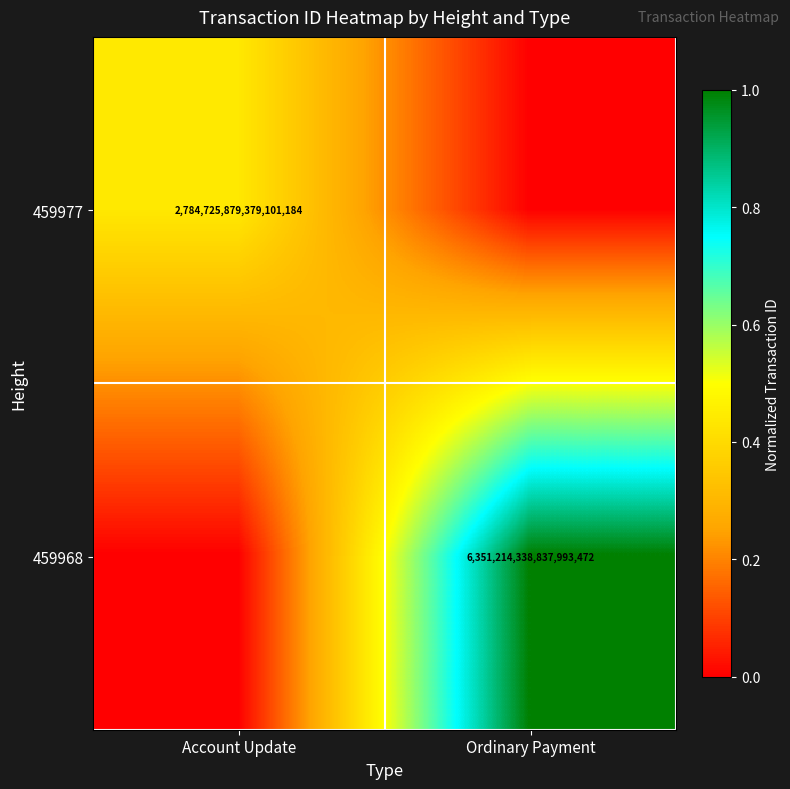

The 459977 series shows 1502499416298479104 at Account Update. True or false?

False